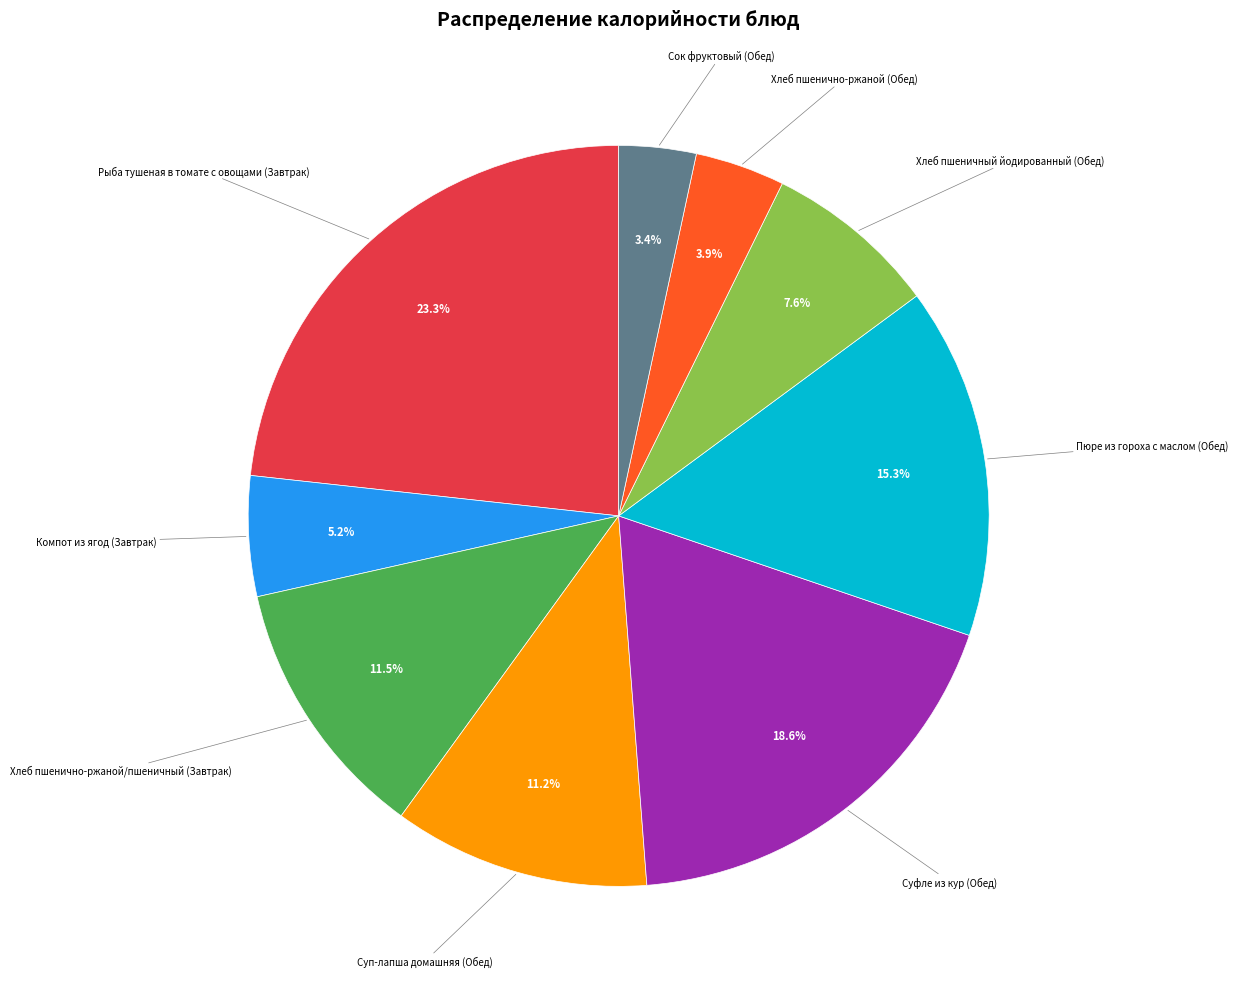

To the nearest percent, what is the difference between the largest and smallest slice percentages?

20%